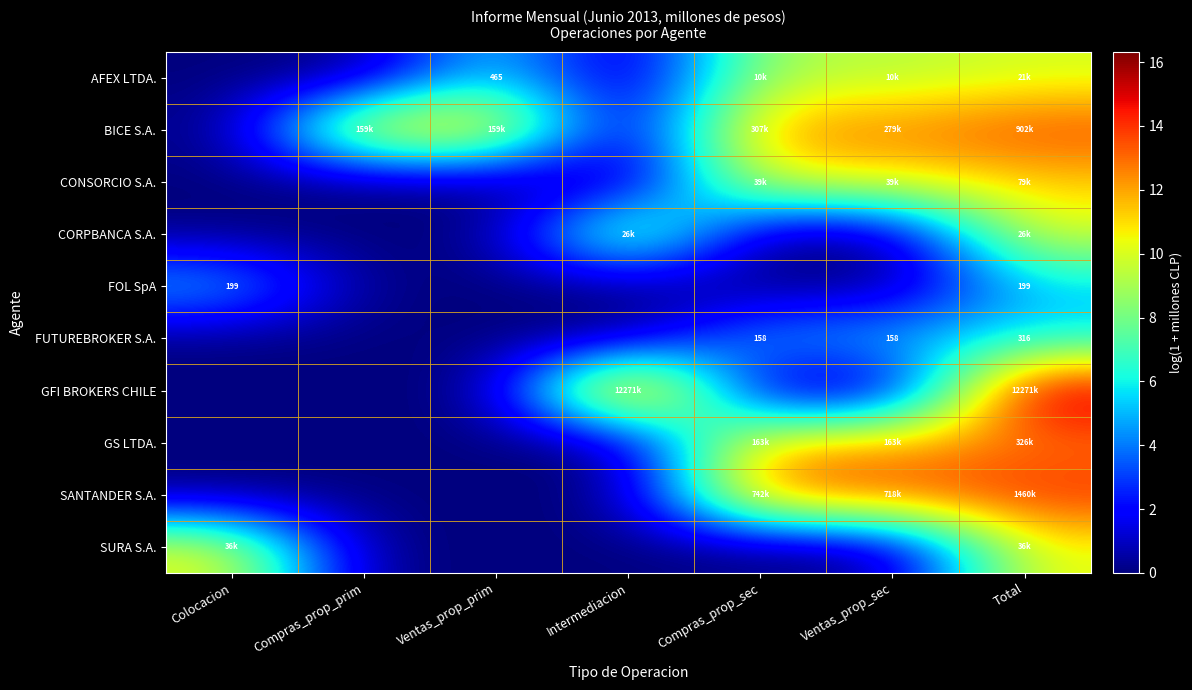

What is the difference between the FOL SpA values at Ventas_prop_prim and Total?

5.3